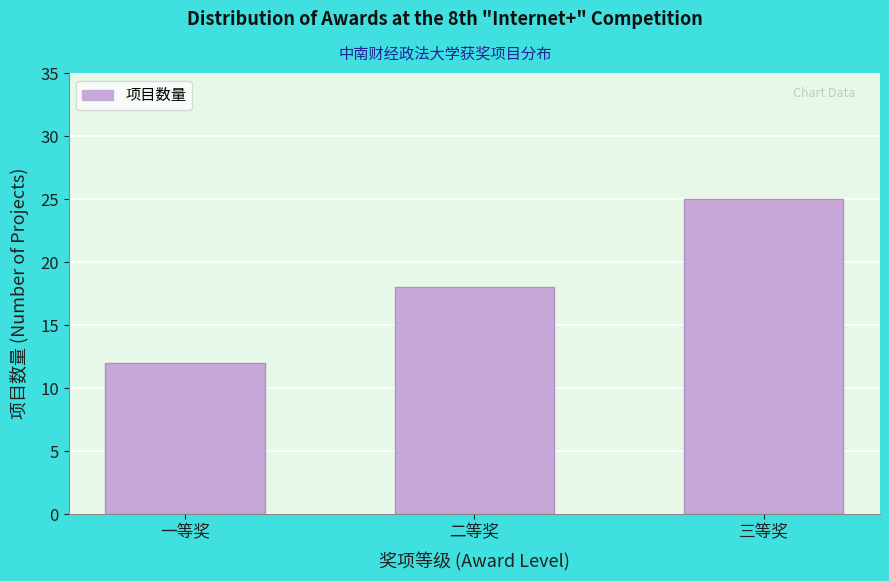

Reading right to left, list all the values displayed in this chart.

三等奖=25	二等奖=18	一等奖=12